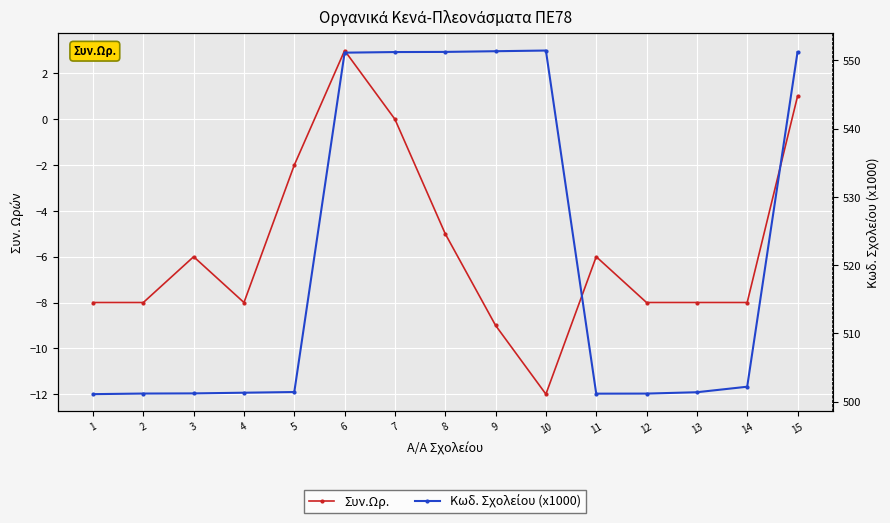

What is the sum of all Συν.Ωρ. values?

-84.0